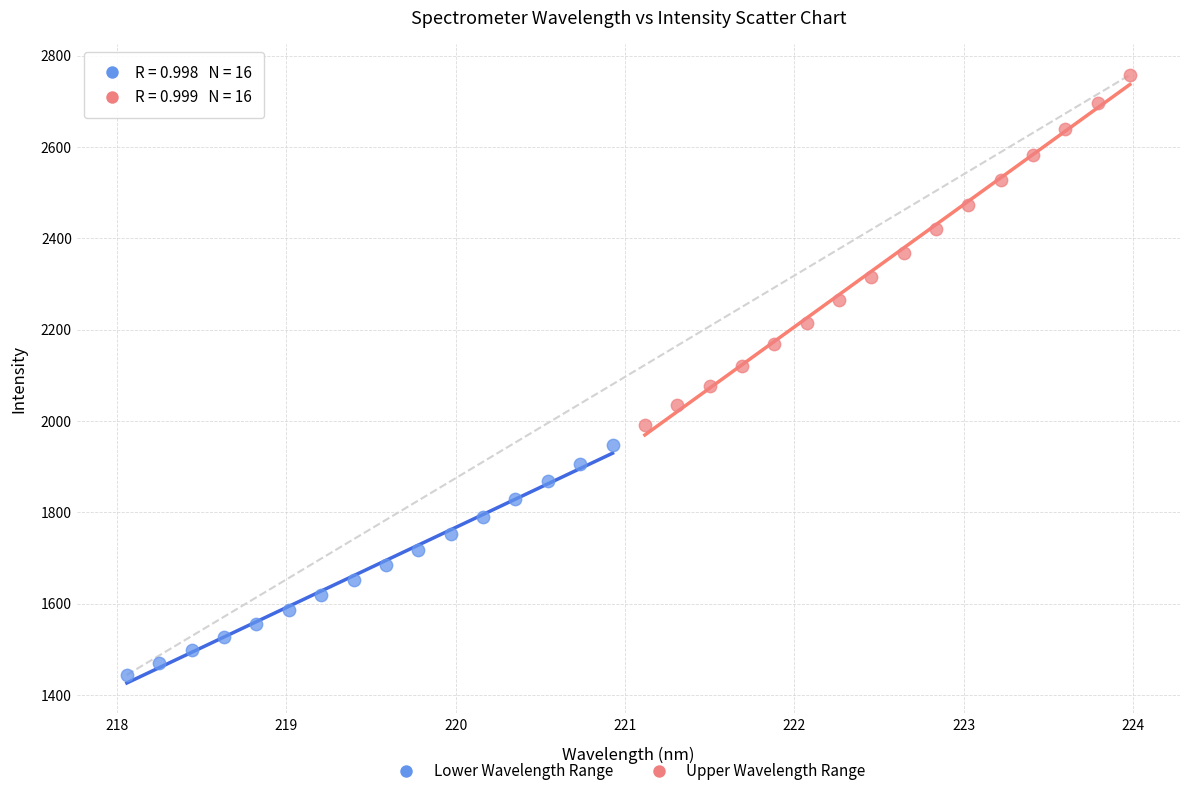

Which series has the largest Y range (max minus min)?

Upper Wavelength Range